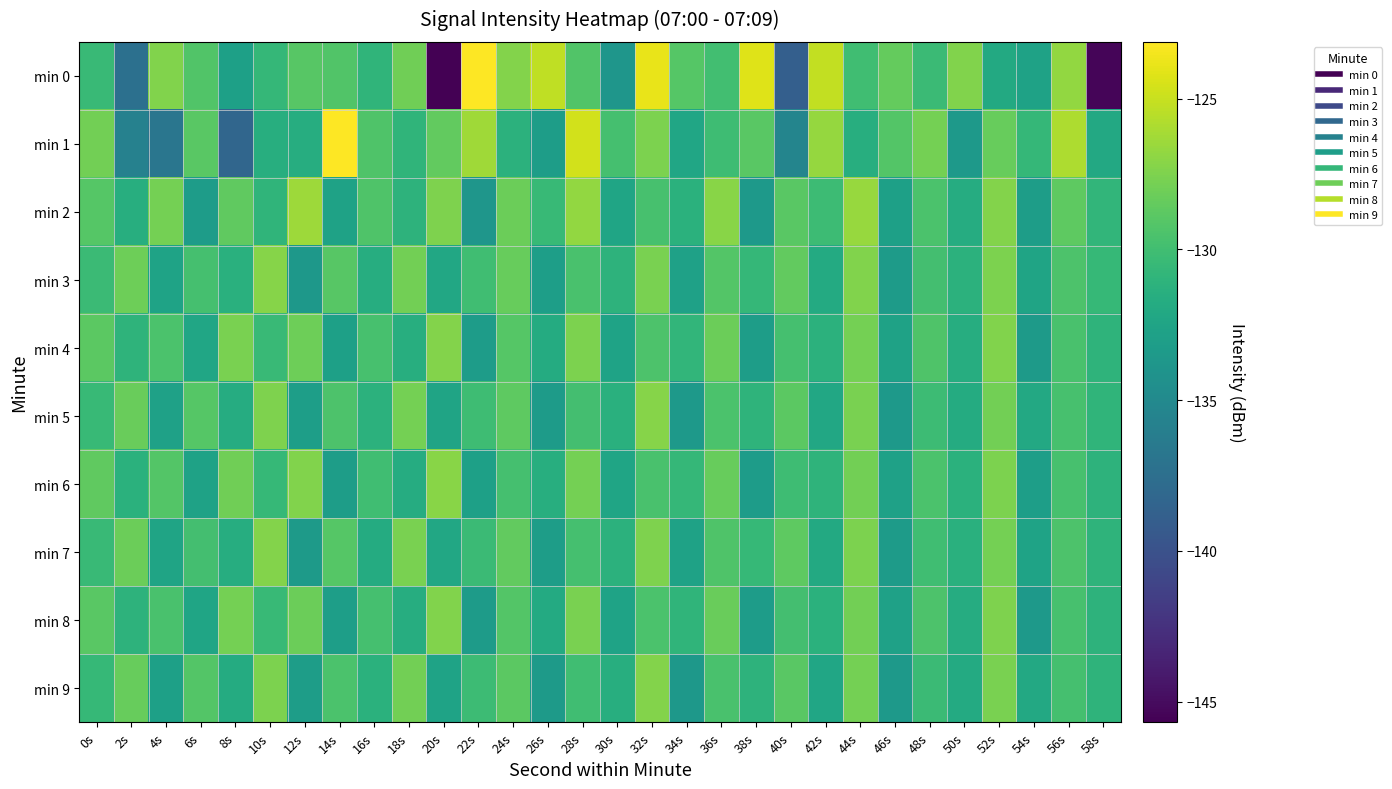

Reading left to right, extract all data points from this chart.

min 0: 0s=-130.4	2s=-137.4	4s=-127.4	6s=-129.3	8s=-132.8	10s=-130.6	12s=-128.9	14s=-129.2	16s=-130.9	18s=-128.0	20s=-145.7	22s=-123.2	24s=-127.3	26s=-125.2	28s=-129.3	30s=-133.9	32s=-123.8	34s=-129.1	36s=-129.9	38s=-124.3	40s=-138.8	42s=-125.2	44s=-130.1	46s=-128.5	48s=-130.3	50s=-127.4	52s=-132.0	54s=-132.7	56s=-126.8	58s=-145.4
min 1: 0s=-127.9	2s=-135.8	4s=-136.9	6s=-128.9	8s=-138.3	10s=-131.6	12s=-131.6	14s=-123.1	16s=-129.3	18s=-130.9	20s=-128.5	22s=-126.3	24s=-131.2	26s=-133.1	28s=-124.7	30s=-129.8	32s=-127.6	34s=-132.3	36s=-130.1	38s=-128.9	40s=-135.4	42s=-126.7	44s=-131.5	46s=-129.2	48s=-127.8	50s=-133.6	52s=-128.4	54s=-130.7	56s=-125.9	58s=-132.1
min 2: 0s=-129.1	2s=-131.5	4s=-127.8	6s=-133.2	8s=-128.6	10s=-130.9	12s=-126.4	14s=-132.7	16s=-129.3	18s=-131.1	20s=-127.5	22s=-133.8	24s=-128.2	26s=-130.5	28s=-126.8	30s=-132.4	32s=-129.7	34s=-131.3	36s=-127.1	38s=-133.5	40s=-128.9	42s=-130.2	44s=-126.6	46s=-132.9	48s=-129.5	50s=-131.7	52s=-127.3	54s=-133.1	56s=-128.7	58s=-130.8
min 3: 0s=-130.3	2s=-128.1	4s=-132.6	6s=-129.8	8s=-131.4	10s=-127.2	12s=-133.7	14s=-129.0	16s=-131.6	18s=-127.9	20s=-132.2	22s=-130.0	24s=-128.4	26s=-133.0	28s=-129.6	30s=-131.1	32s=-127.7	34s=-132.8	36s=-129.2	38s=-130.7	40s=-128.5	42s=-131.9	44s=-127.4	46s=-133.3	48s=-129.9	50s=-131.2	52s=-127.6	54s=-132.5	56s=-129.4	58s=-130.6
min 4: 0s=-128.8	2s=-131.0	4s=-129.5	6s=-132.3	8s=-127.7	10s=-130.4	12s=-128.1	14s=-132.9	16s=-129.7	18s=-131.5	20s=-127.3	22s=-133.2	24s=-129.1	26s=-131.8	28s=-127.6	30s=-132.6	32s=-129.4	34s=-130.8	36s=-128.2	38s=-133.1	40s=-129.8	42s=-131.2	44s=-127.8	46s=-132.7	48s=-129.3	50s=-131.6	52s=-127.4	54s=-133.4	56s=-129.6	58s=-131.0
min 5: 0s=-130.5	2s=-128.3	4s=-132.8	6s=-129.1	8s=-131.7	10s=-127.5	12s=-133.0	14s=-129.4	16s=-131.2	18s=-127.8	20s=-132.5	22s=-130.1	24s=-128.7	26s=-133.3	28s=-129.9	30s=-131.4	32s=-127.2	34s=-133.6	36s=-129.5	38s=-131.0	40s=-128.8	42s=-132.2	44s=-127.7	46s=-133.5	48s=-130.2	50s=-131.8	52s=-127.9	54s=-132.1	56s=-129.7	58s=-130.9
min 6: 0s=-128.6	2s=-131.3	4s=-129.2	6s=-132.7	8s=-128.0	10s=-130.6	12s=-127.4	14s=-133.1	16s=-130.0	18s=-131.7	20s=-127.1	22s=-132.9	24s=-129.8	26s=-131.5	28s=-127.8	30s=-132.4	32s=-129.6	34s=-130.7	36s=-128.4	38s=-133.2	40s=-130.1	42s=-131.0	44s=-127.9	46s=-132.8	48s=-129.5	50s=-131.3	52s=-127.6	54s=-133.0	56s=-129.7	58s=-131.1
min 7: 0s=-130.4	2s=-128.2	4s=-132.5	6s=-129.9	8s=-131.6	10s=-127.3	12s=-133.4	14s=-129.1	16s=-131.8	18s=-127.7	20s=-132.2	22s=-130.3	24s=-128.5	26s=-133.1	28s=-129.8	30s=-131.2	32s=-127.5	34s=-132.7	36s=-129.3	38s=-130.6	40s=-128.7	42s=-132.0	44s=-127.6	46s=-133.3	48s=-130.0	50s=-131.4	52s=-127.8	54s=-132.6	56s=-129.4	58s=-131.0
min 8: 0s=-128.9	2s=-131.1	4s=-129.6	6s=-132.4	8s=-127.8	10s=-130.5	12s=-128.2	14s=-133.0	16s=-129.8	18s=-131.6	20s=-127.4	22s=-133.3	24s=-129.2	26s=-131.9	28s=-127.7	30s=-132.6	32s=-129.5	34s=-130.9	36s=-128.3	38s=-133.2	40s=-129.9	42s=-131.3	44s=-127.9	46s=-132.8	48s=-129.4	50s=-131.7	52s=-127.5	54s=-133.5	56s=-129.7	58s=-131.1
min 9: 0s=-130.6	2s=-128.4	4s=-132.9	6s=-129.2	8s=-131.8	10s=-127.6	12s=-133.1	14s=-129.5	16s=-131.3	18s=-127.9	20s=-132.6	22s=-130.2	24s=-128.8	26s=-133.4	28s=-130.0	30s=-131.5	32s=-127.3	34s=-133.7	36s=-129.6	38s=-131.1	40s=-128.9	42s=-132.3	44s=-127.8	46s=-133.6	48s=-130.3	50s=-131.9	52s=-127.7	54s=-132.1	56s=-129.8	58s=-131.0